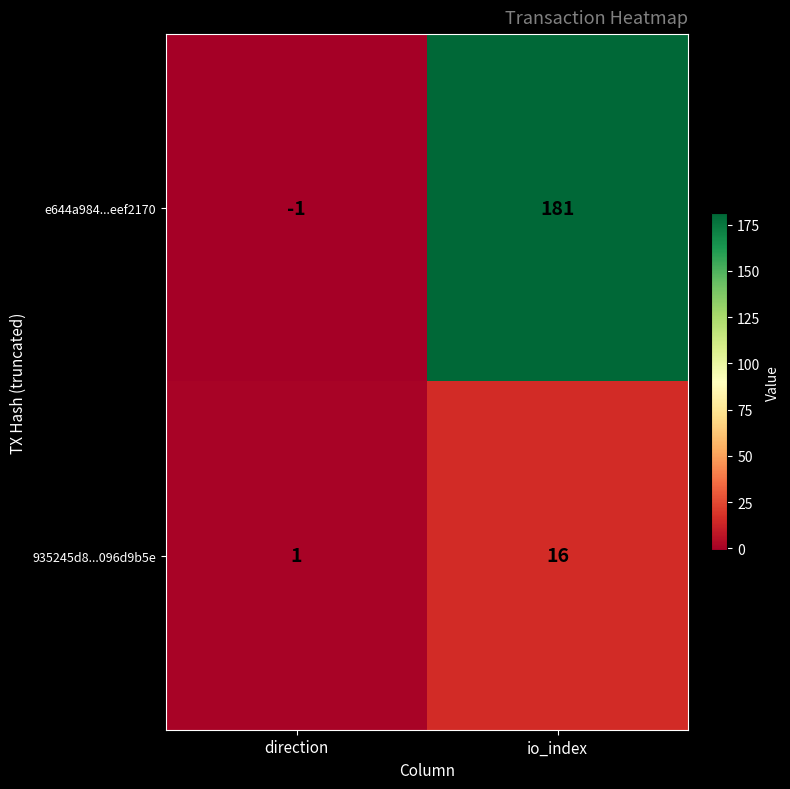

How many series are shown in this chart?

2